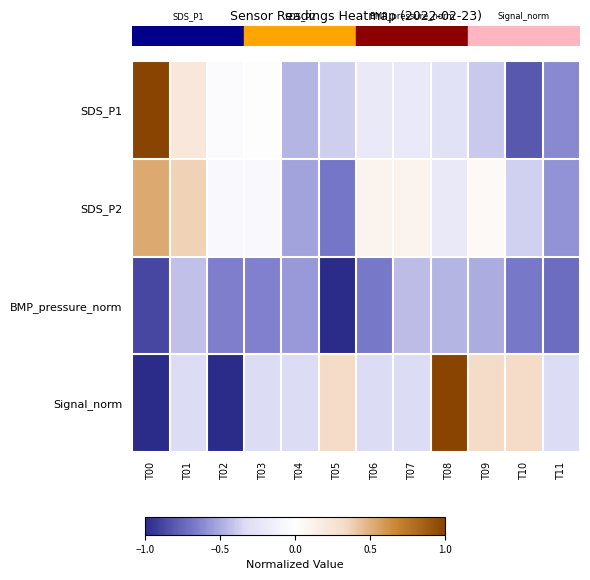

How many data points does each series have?

12